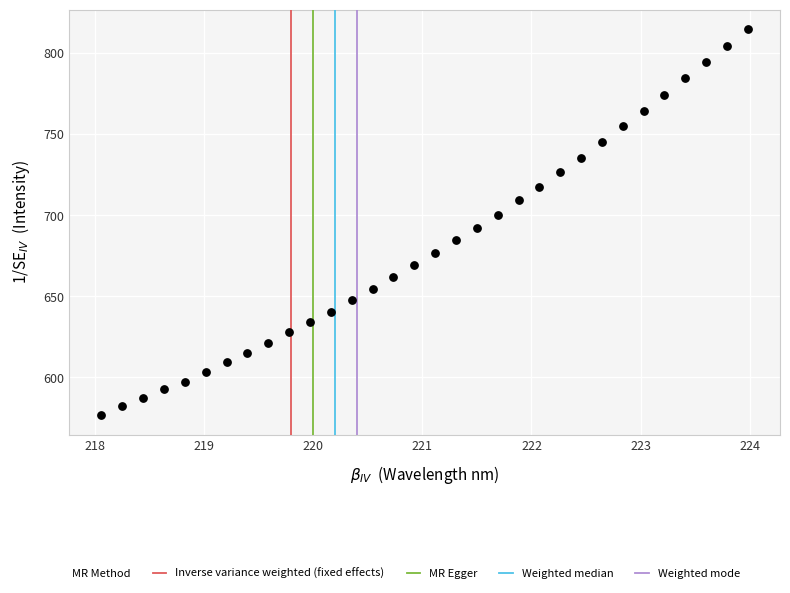

What is the range of X values (max minus min)?

5.9